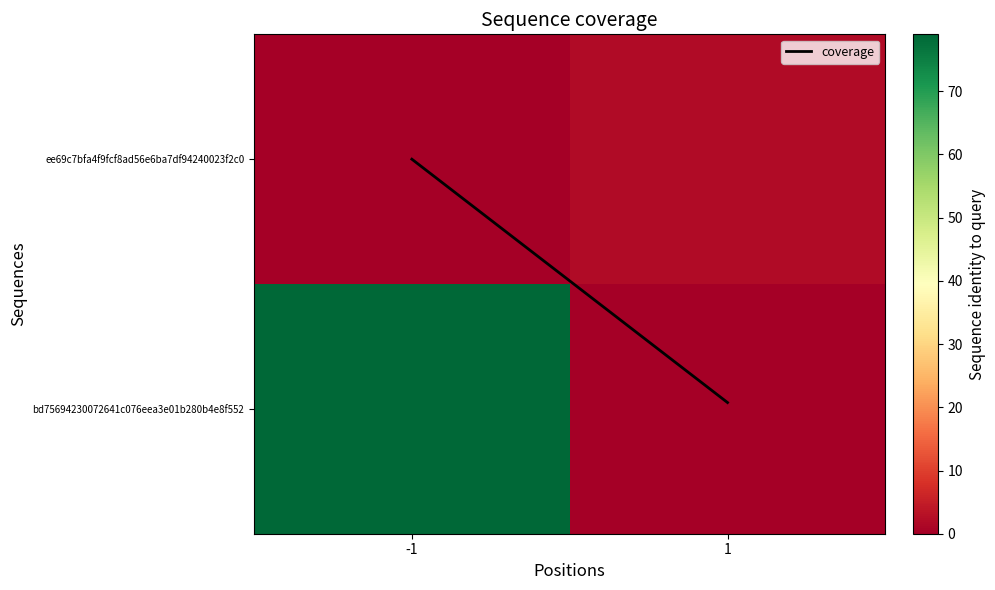

What is the difference between the highest and lowest values at -1?

79.0